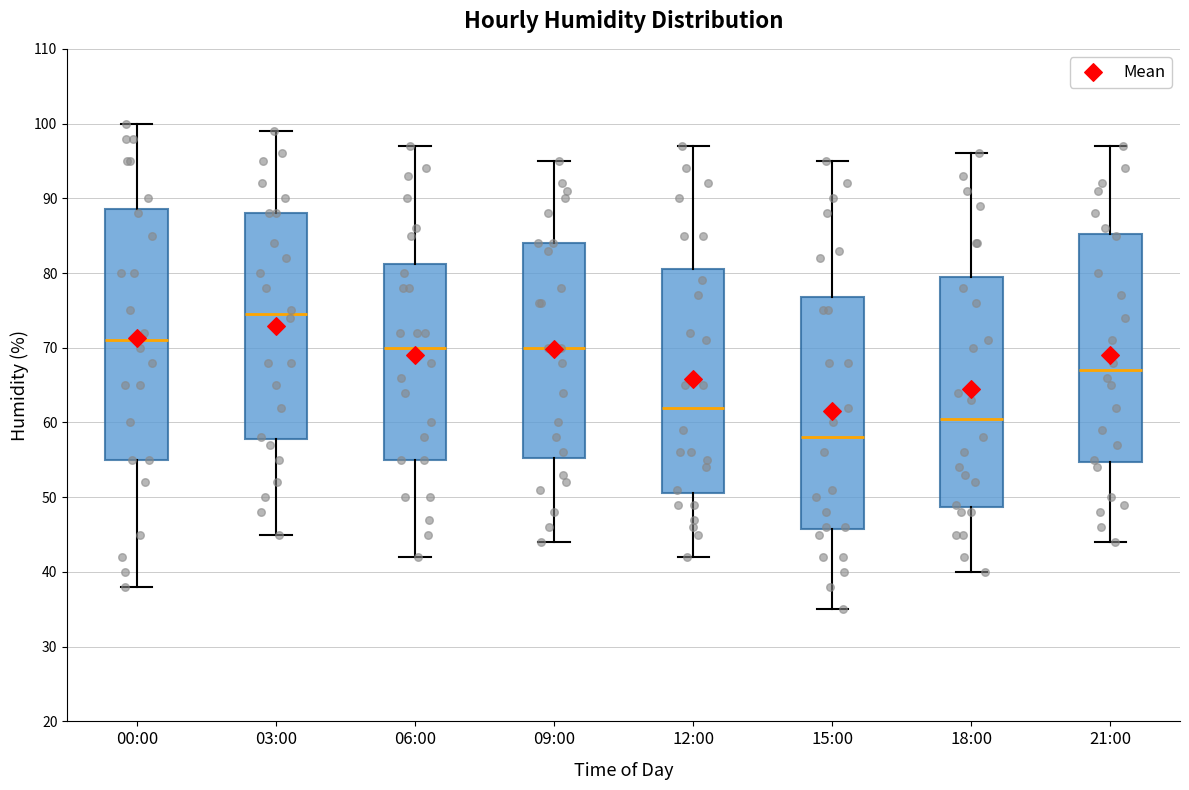

Comparing the boxes themselves (not the whiskers), which one is the tallest?

00:00